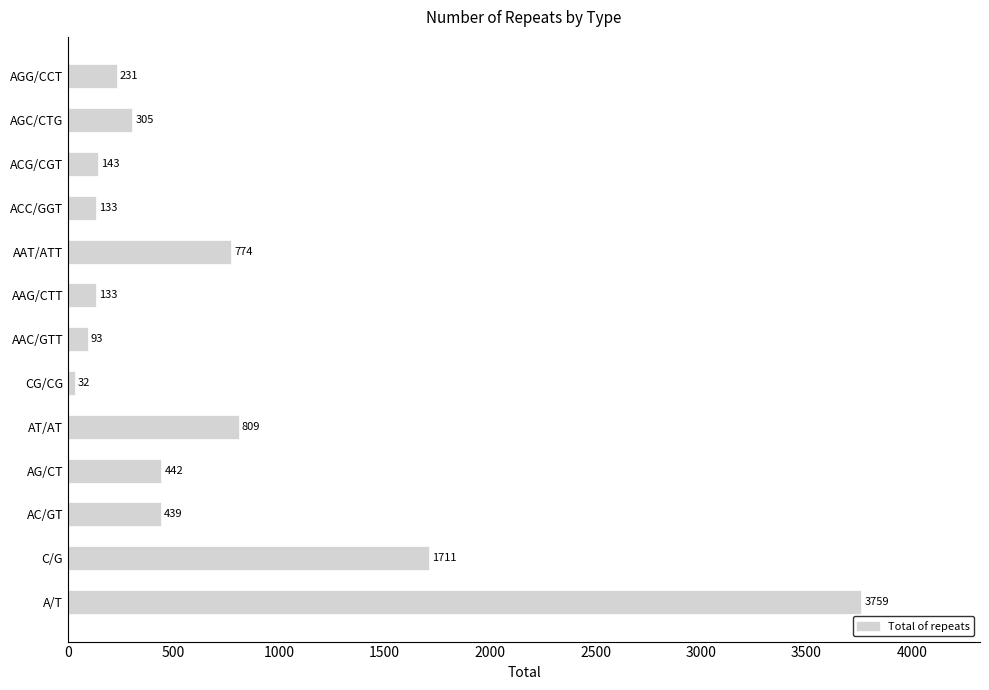

What is the approximate value at AAC/GTT, to the nearest 50?

100